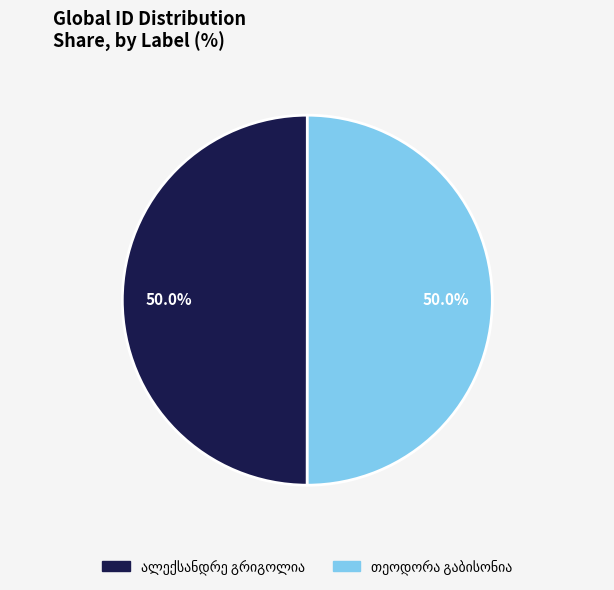

Count the number of slices in the pie.

2